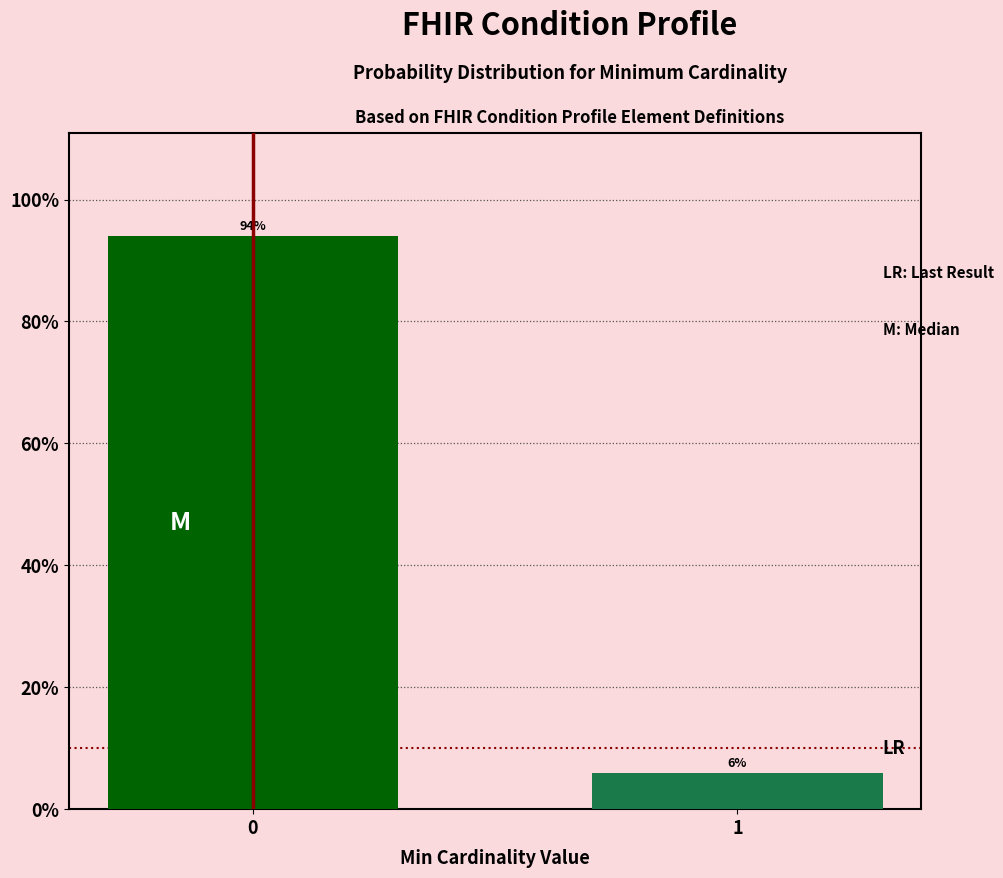

Reading left to right, what are all the values shown in this chart?

94	6